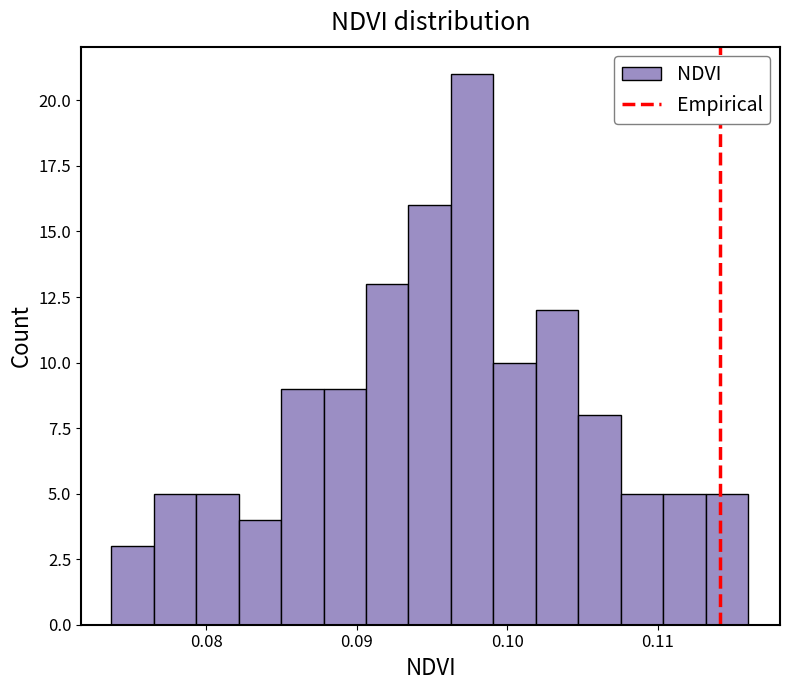

Read against the x-axis, roughly where is the centre of the tallest bar?

0.098